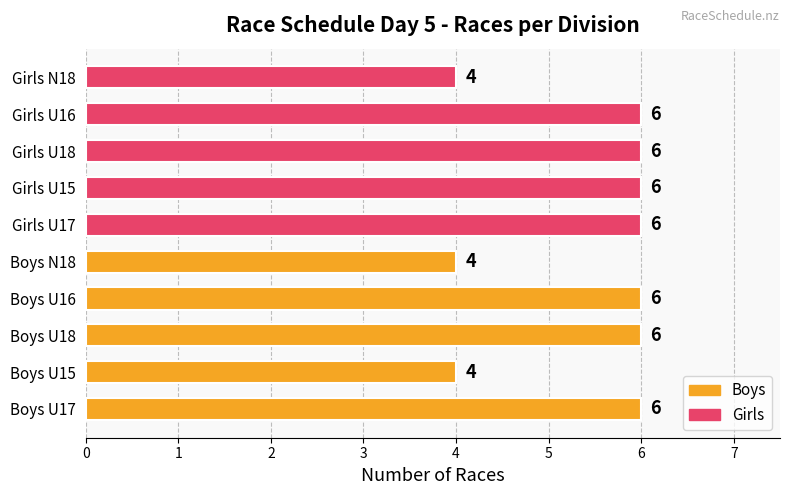

Are the bars grouped side by side (vs. stacked)?

No